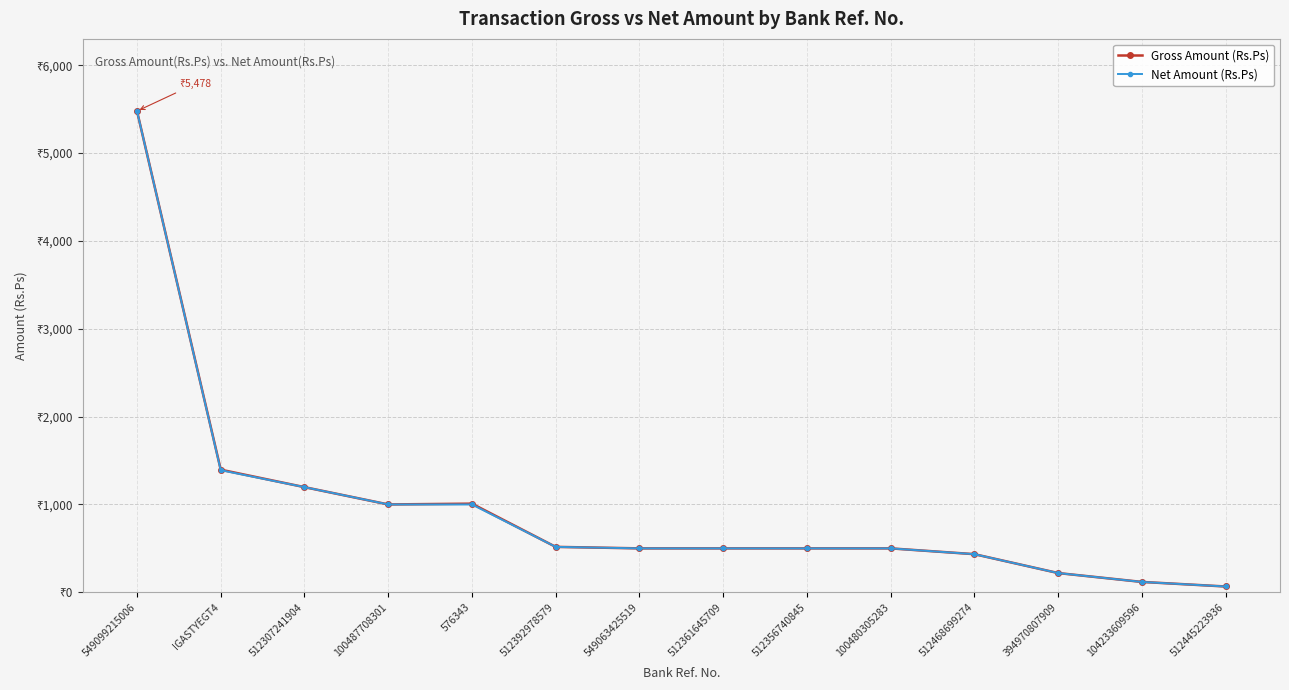

The value of Net Amount (Rs.Ps) at 104233609596 is 118.0. True or false?

True